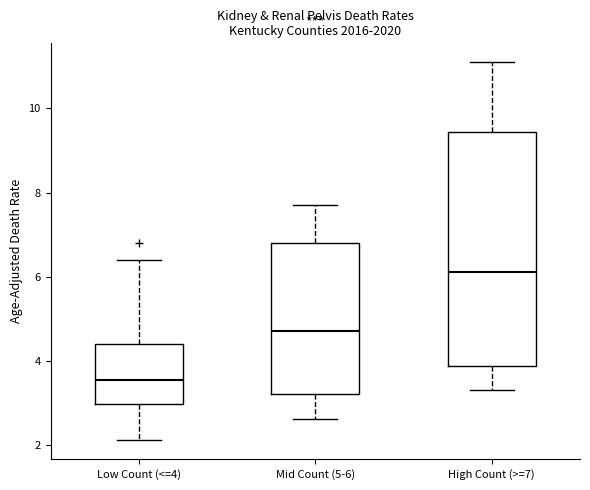

Where does the median line of the box for Mid Count (5-6) sit on the y-axis? The values are not printed on the chart, so give them approximately, as read against the axis.

4.8